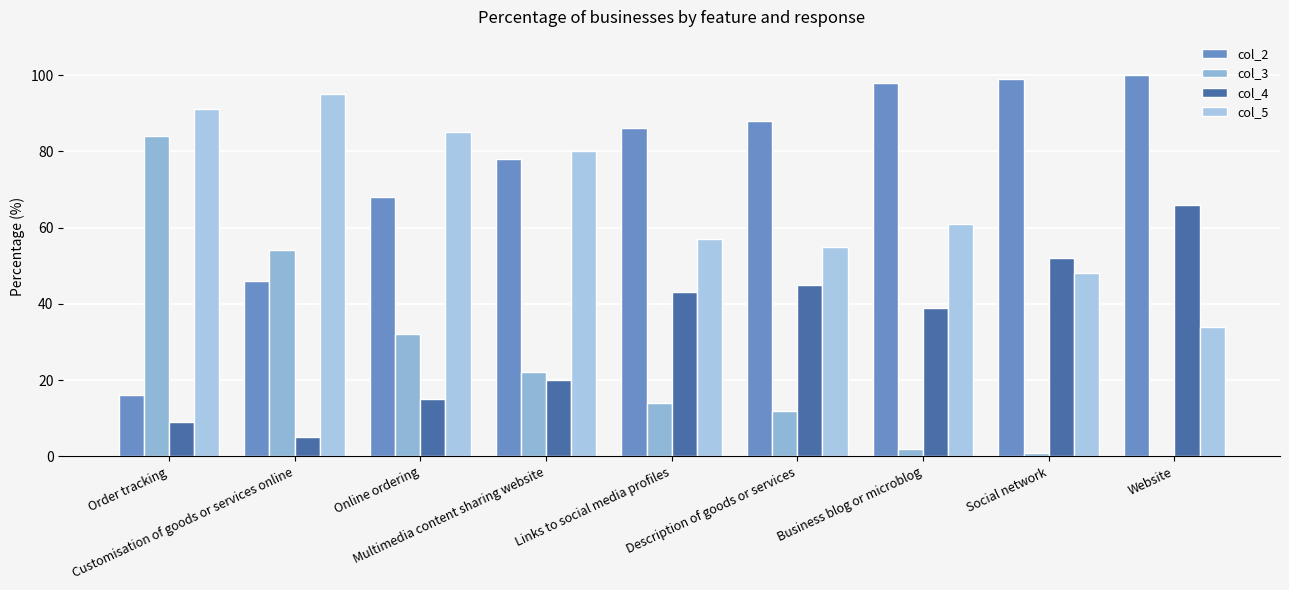

Reading left to right, extract all data points from this chart.

col_2: 16	46	68	78	86	88	98	99	100
col_3: 84	54	32	22	14	12	2	1	0
col_4: 9	5	15	20	43	45	39	52	66
col_5: 91	95	85	80	57	55	61	48	34